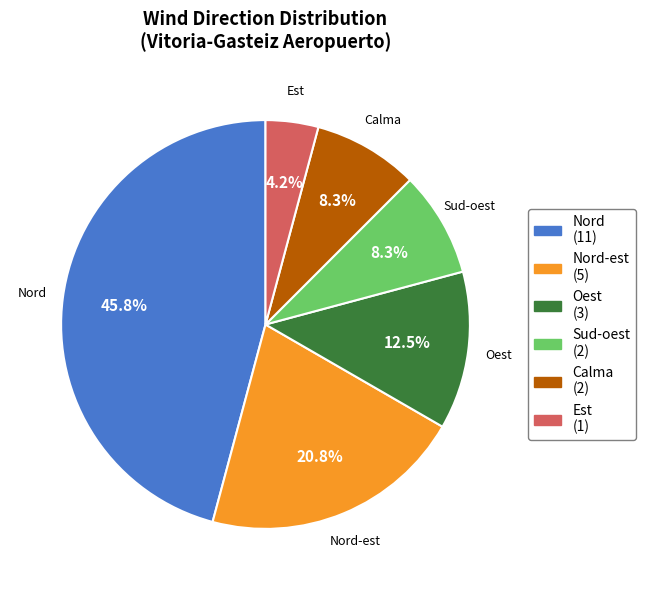

Count the number of slices in the pie.

6